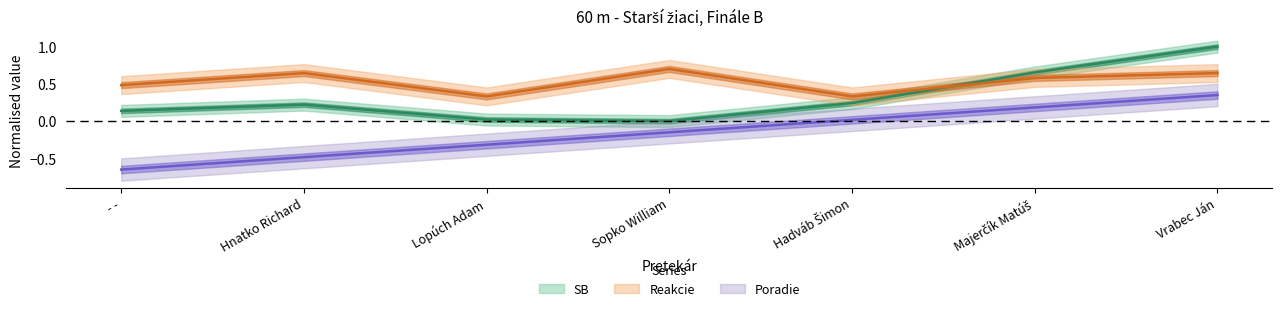

Between Hadváb Šimon and Majerčík Matúš, which series saw the biggest shift?

SB